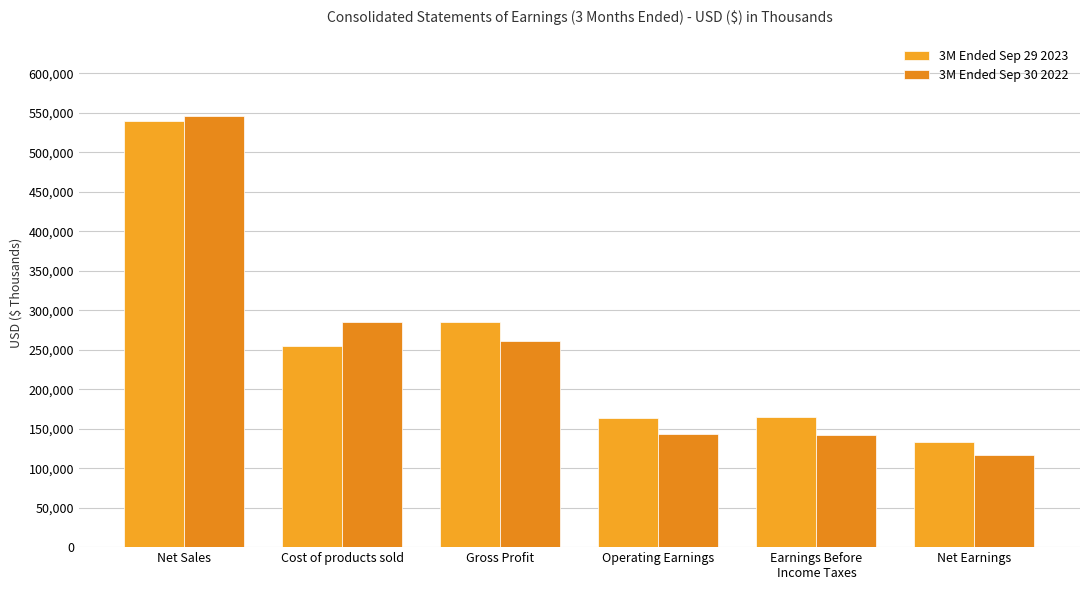

At which category is the sum across all series the highest?

Net Sales